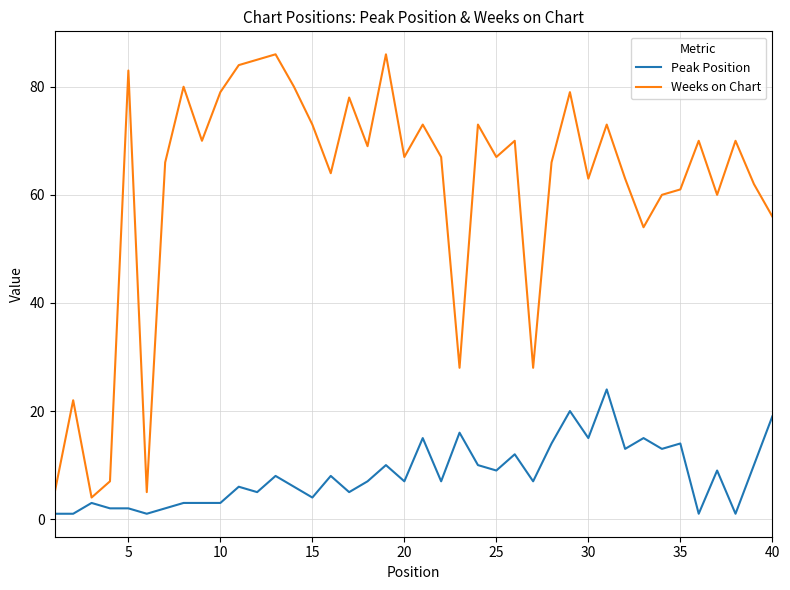

True or false: Peak Position and Weeks on Chart cross at least once.

False